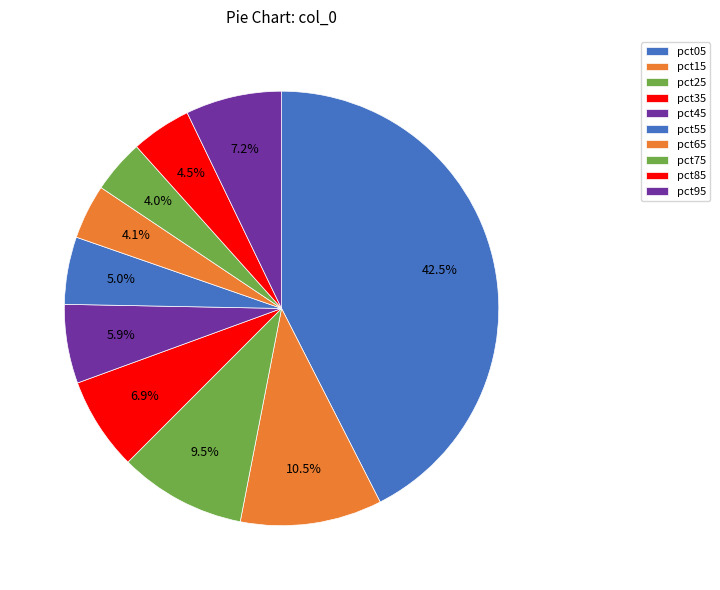

To the nearest percent, what is the difference between the pct65 and pct35 slice percentages?

3%